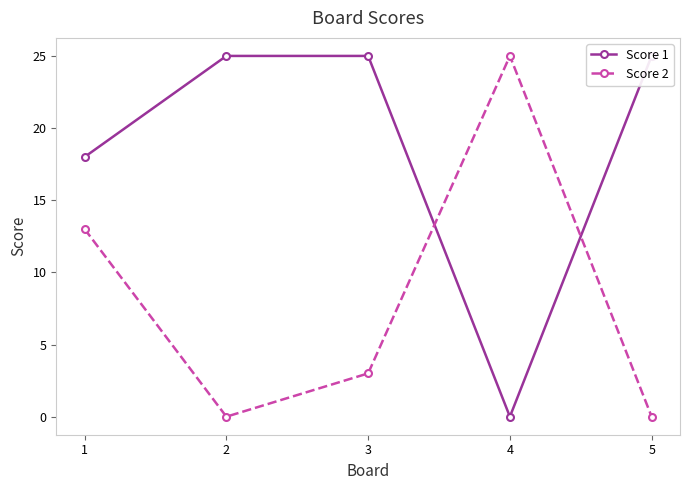

Which series changed the most between 1 and 5?

Score 2